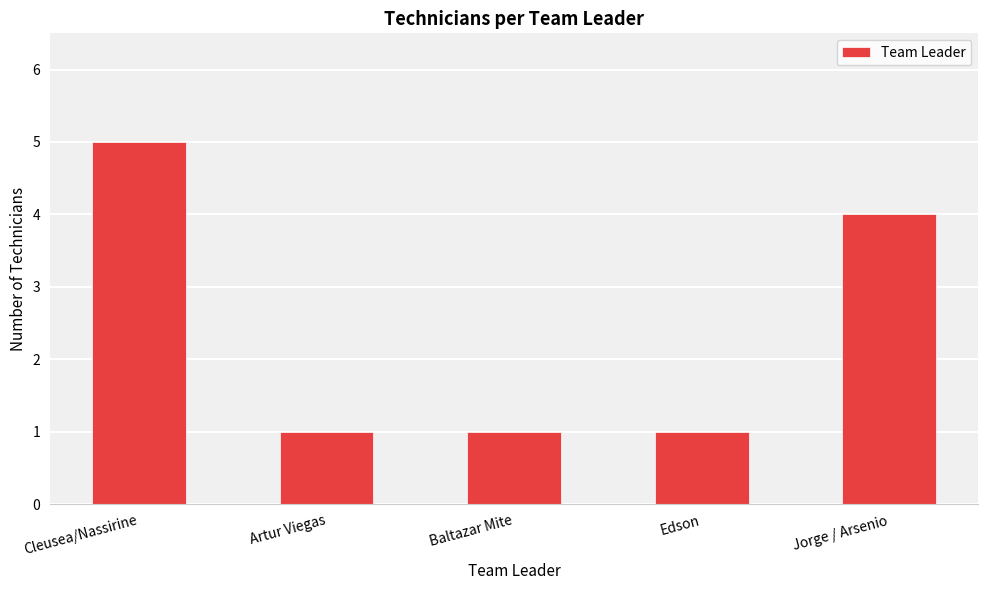

What is the sum of the values at Edson and Baltazar Mite?

2